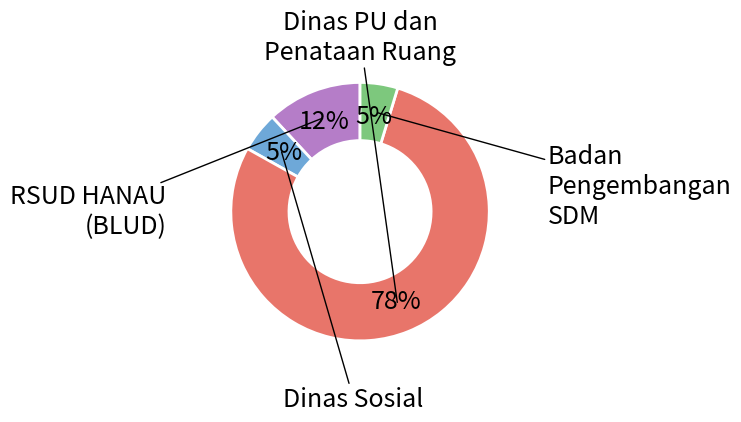

How many slices are in this pie chart?

4